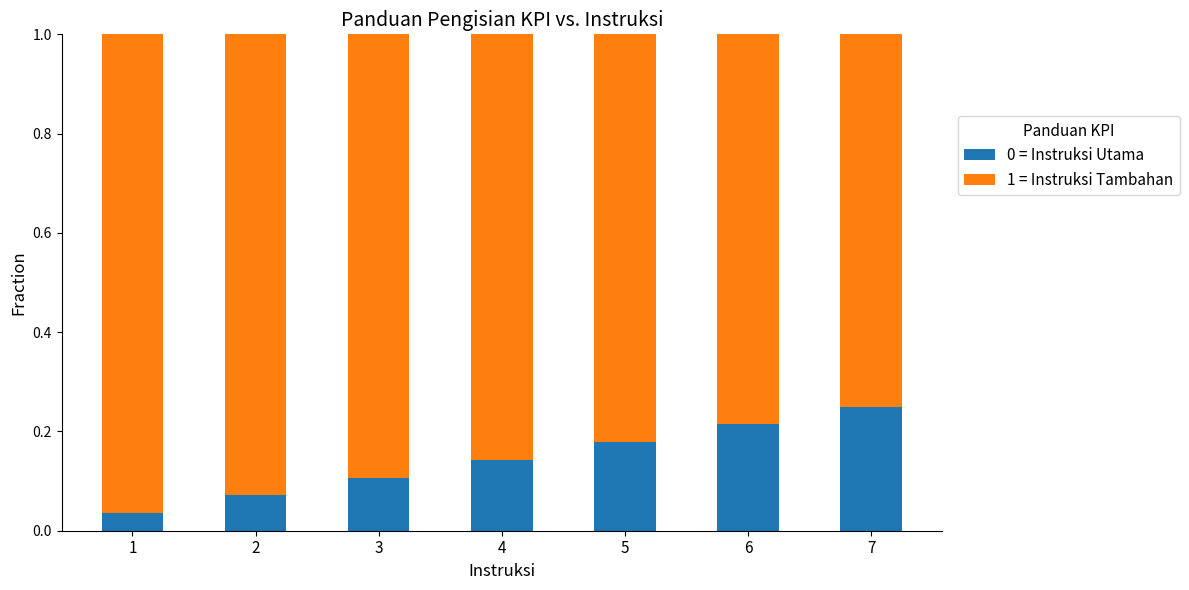

True or false: 0 = Instruksi Utama has a value of 0.1 at 4.

True